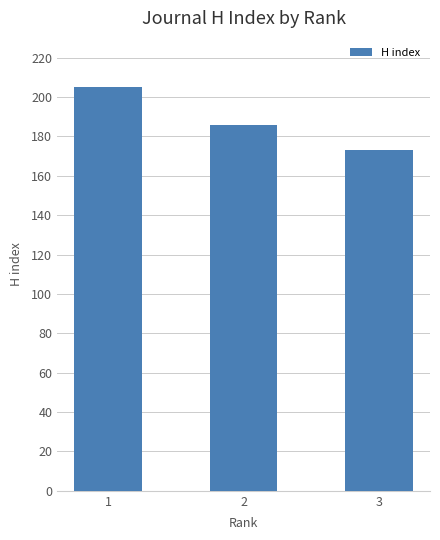

Where is the data nearest to the value 189?

2